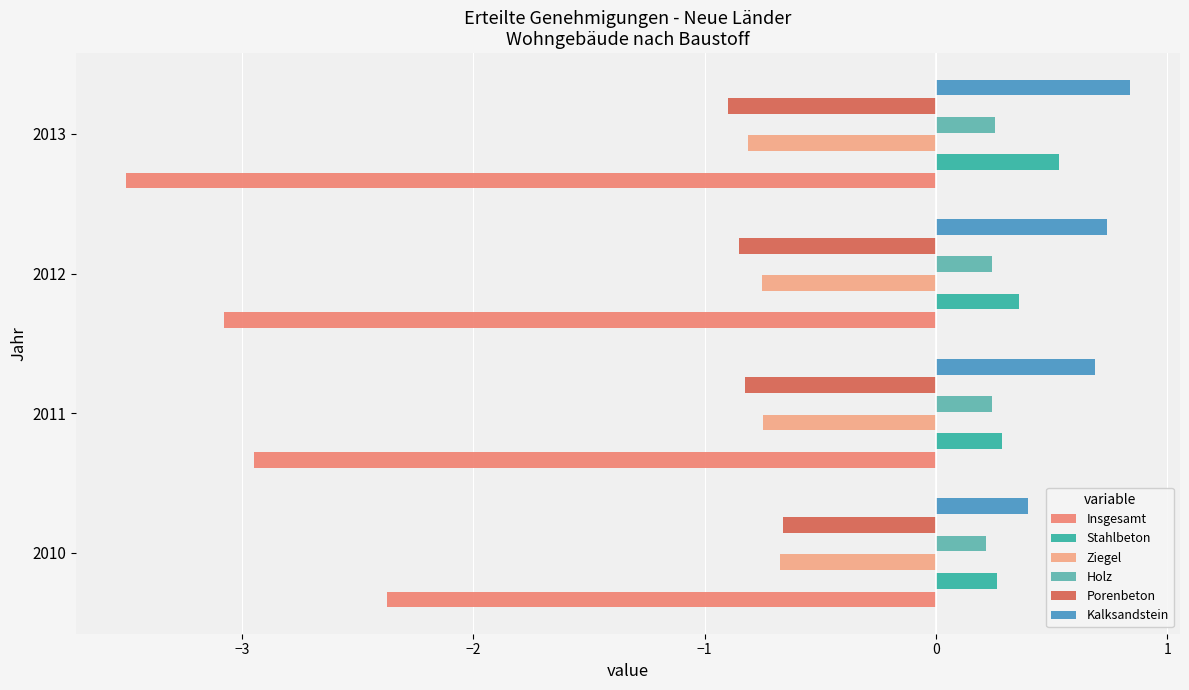

What is the sum of the Kalksandstein values at 2010 and 2011?

1.1